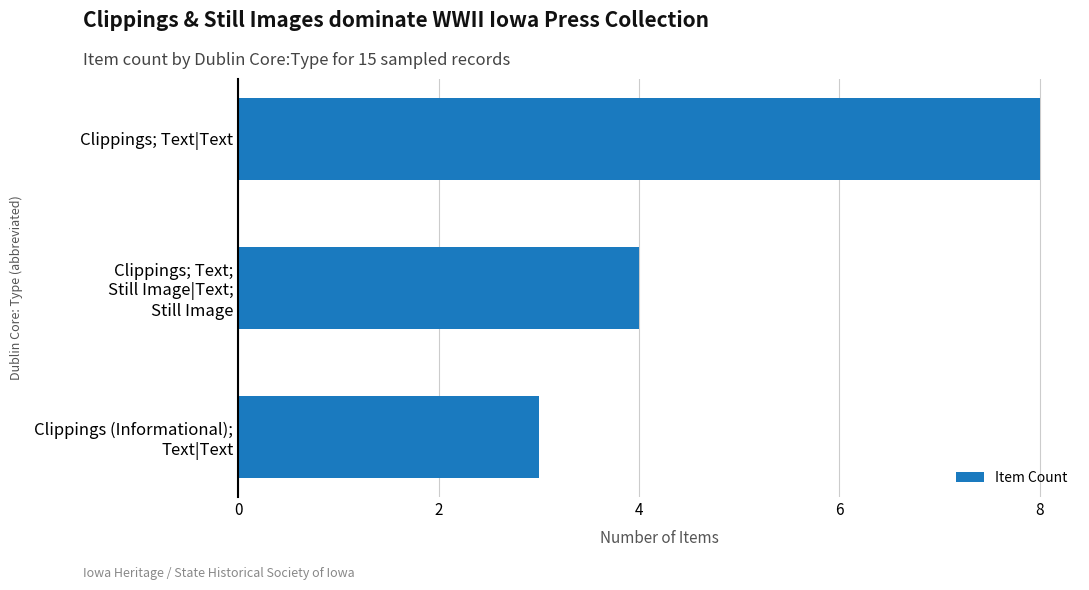

Reading top to bottom, what are all the values shown in this chart?

8	4	3